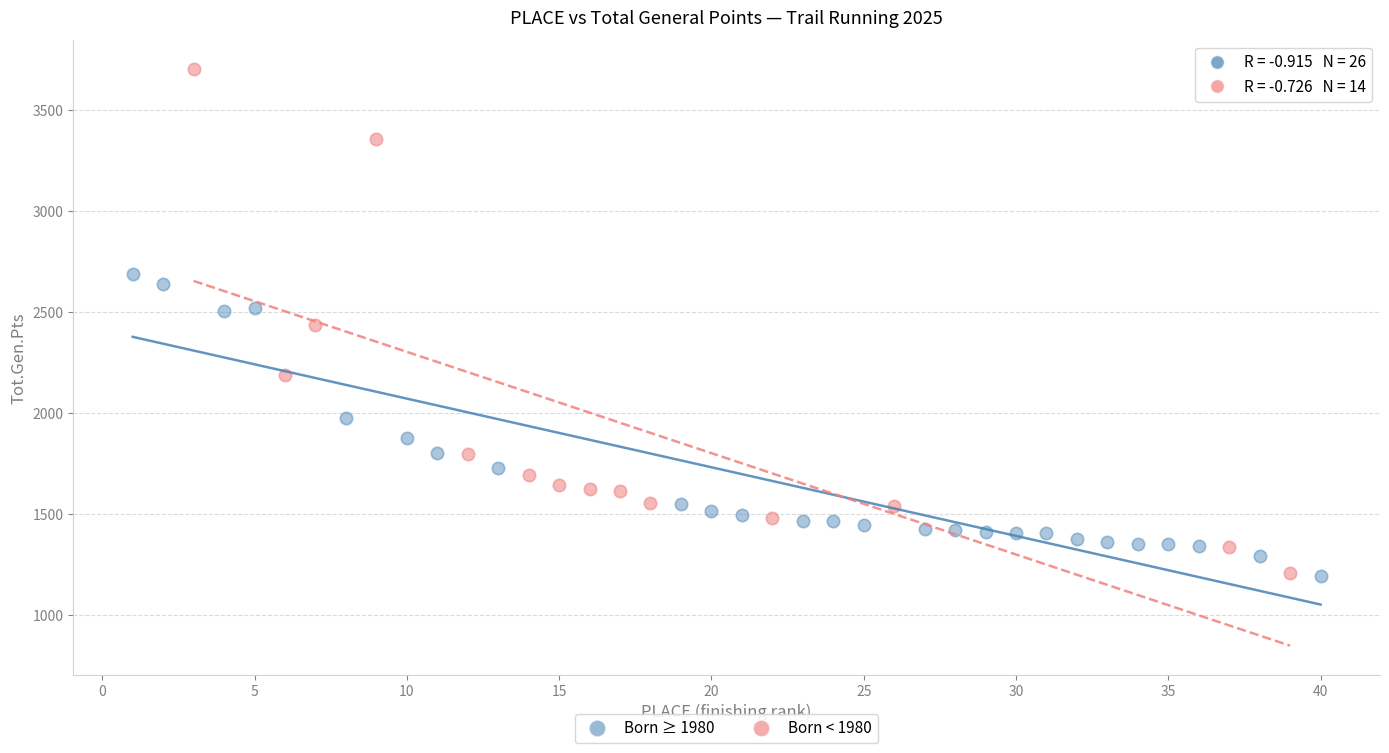

Which series has the largest Y range (max minus min)?

Born < 1980